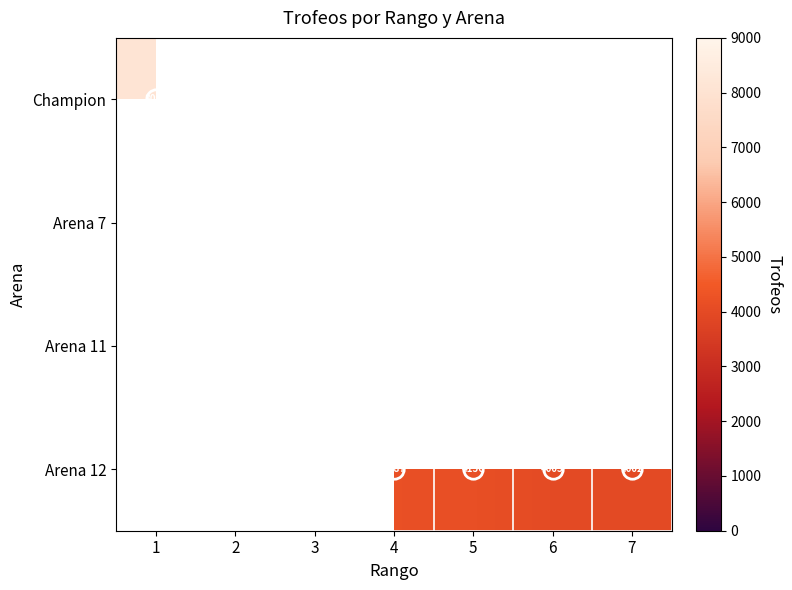

List the series in order of their peak value, lowest first.

Champion, Arena 7, Arena 11, Arena 12